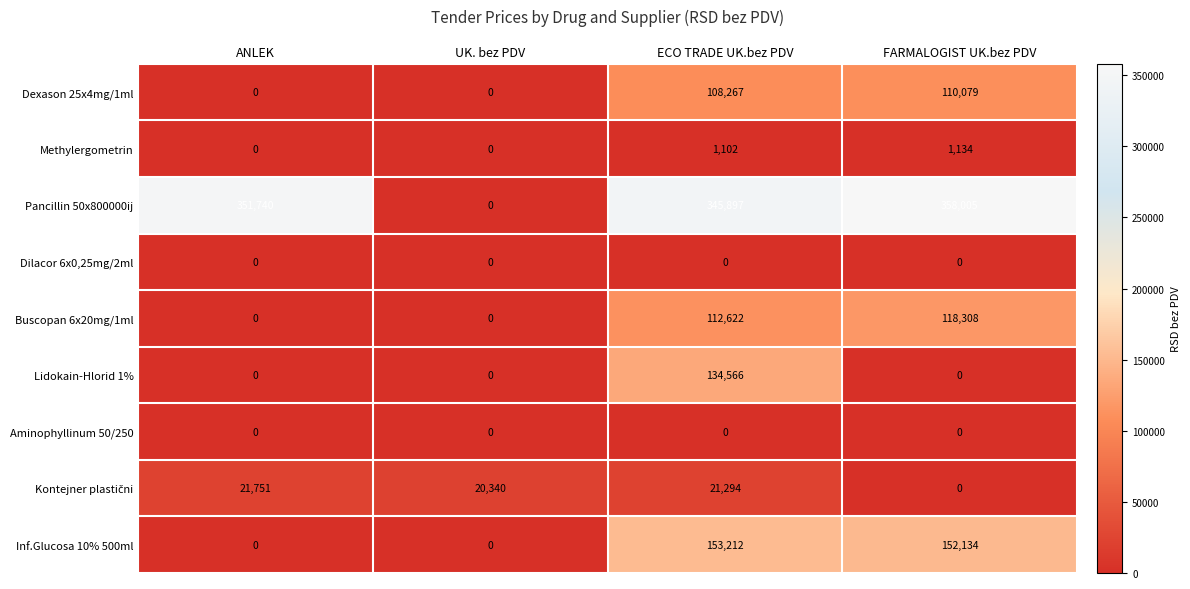

What is the spread (max minus min) of values at ANLEK?

351740